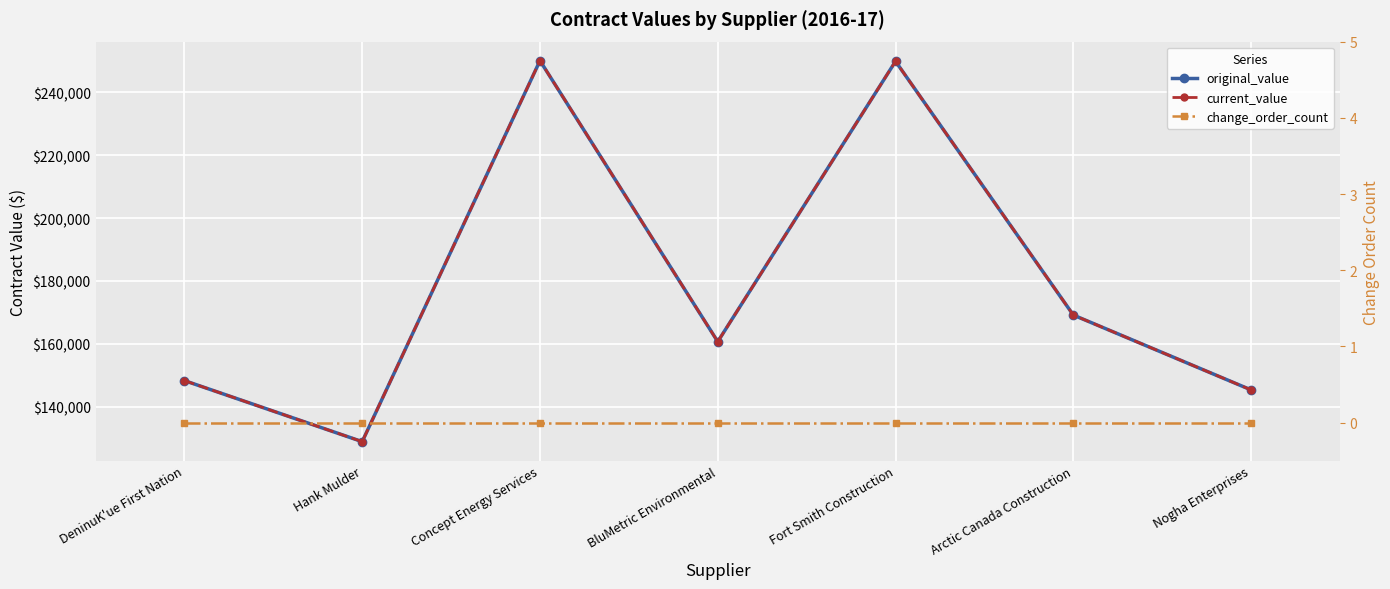

At how many categories does at least one series exceed 147996?

5